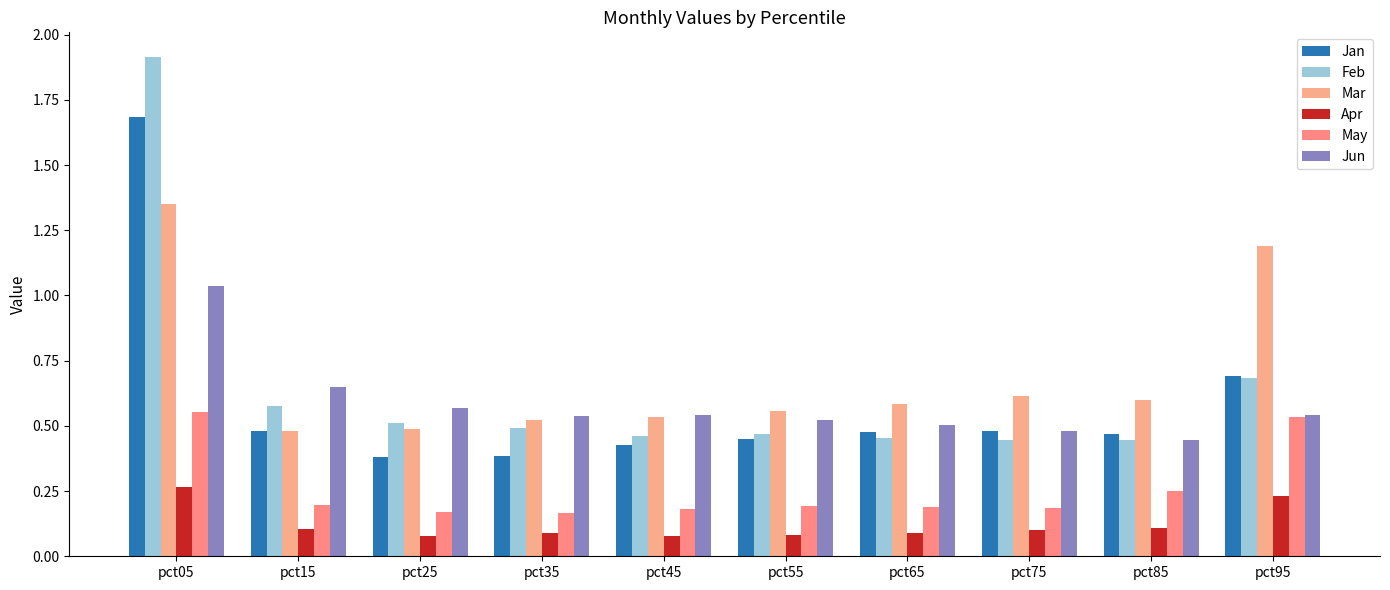

What is the value of the May bar at the 8th from the left?

0.2